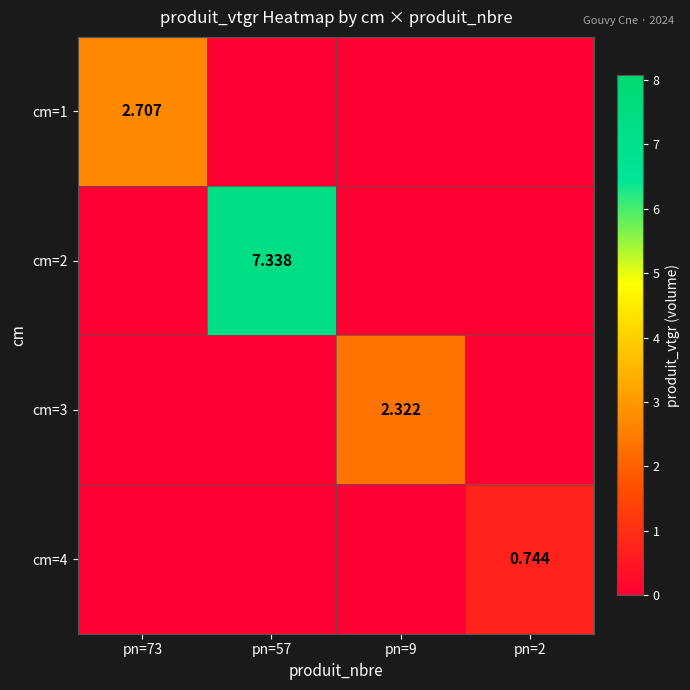

Count the number of categories in the chart.

4